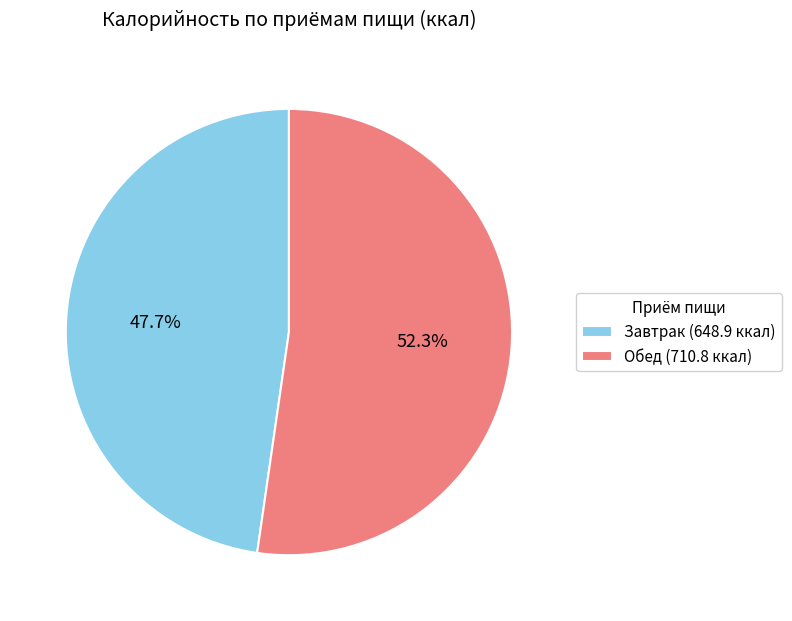

Is it true that Завтрак is 54% of the pie?

False